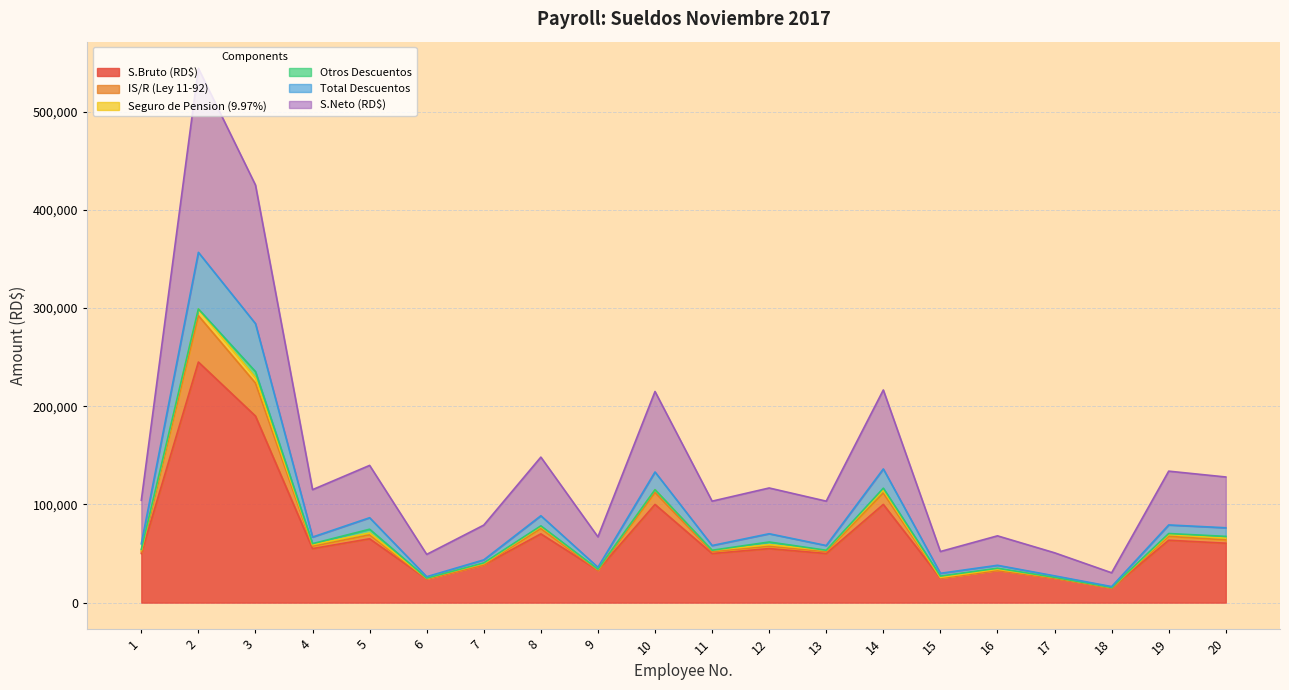

The value of S.Neto (RD$) at 12 is 28376.3. True or false?

False